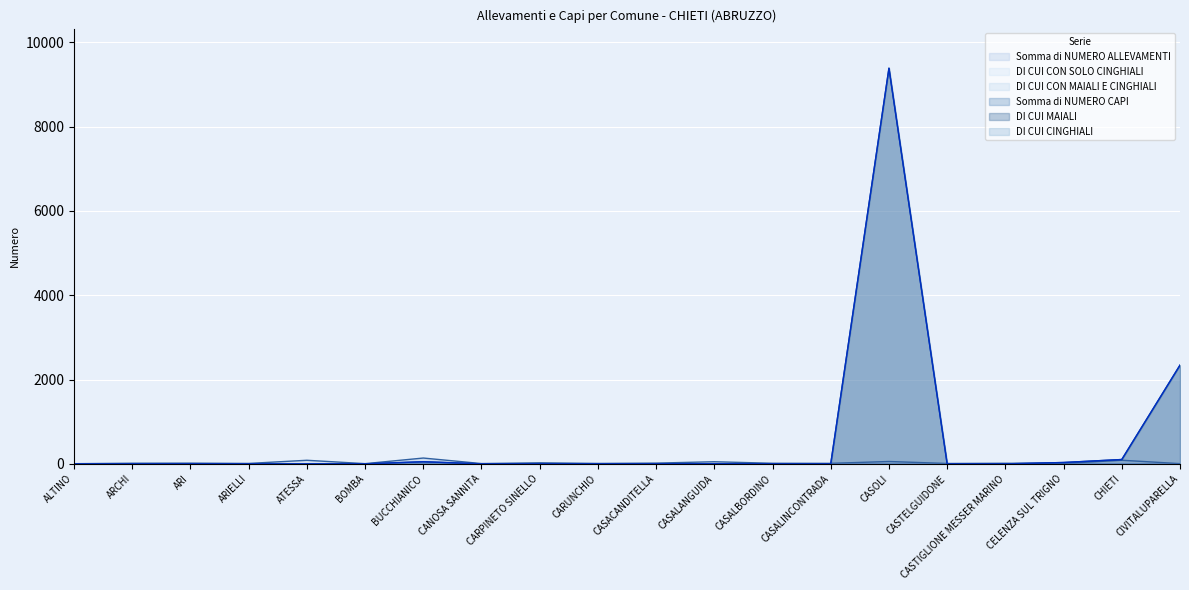

What is the value of the Somma di NUMERO ALLEVAMENTI point at the 5th from the left?

85